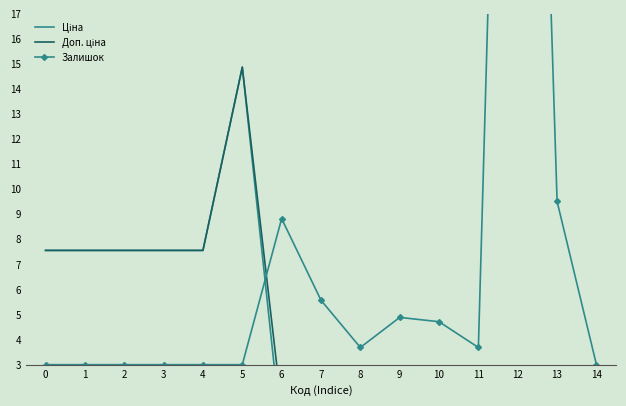

What is the value of the Залишок point at the 8th from the left?

5.6